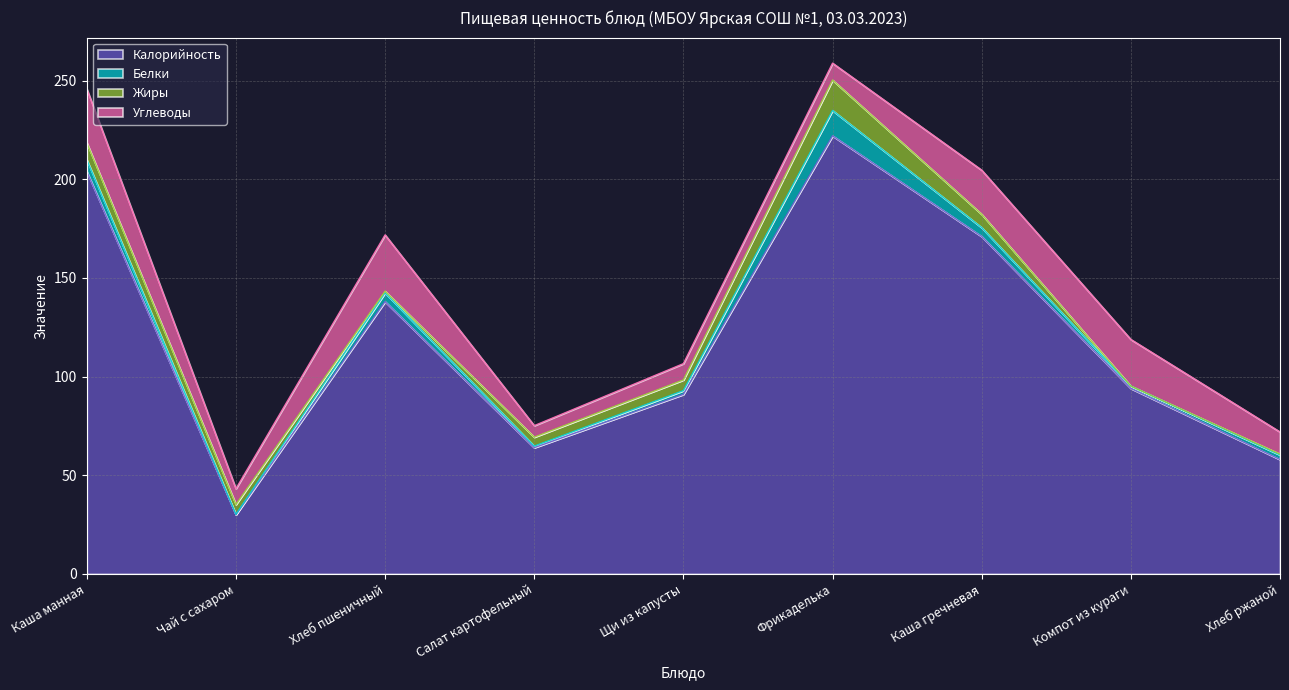

What is the minimum value for Калорийность?

30.0